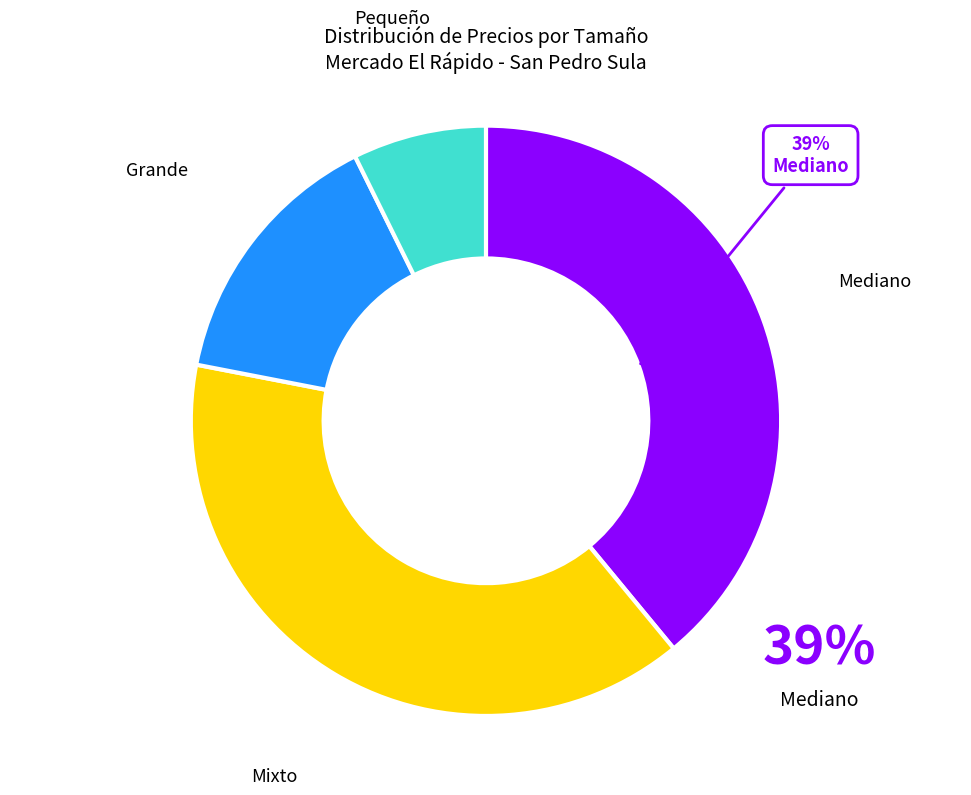

Count the number of slices in the pie.

4